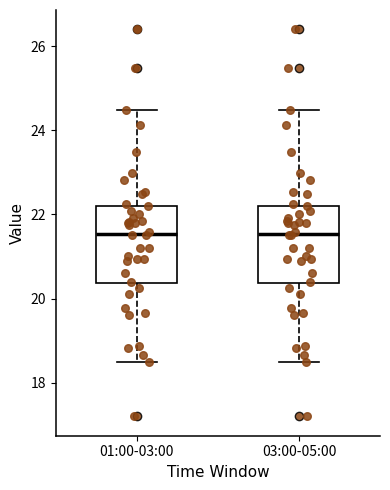

Where is the lower edge of the box for 03:00-05:00 on the y-axis? The values are not printed on the chart, so give them approximately, as read against the axis.

20.4